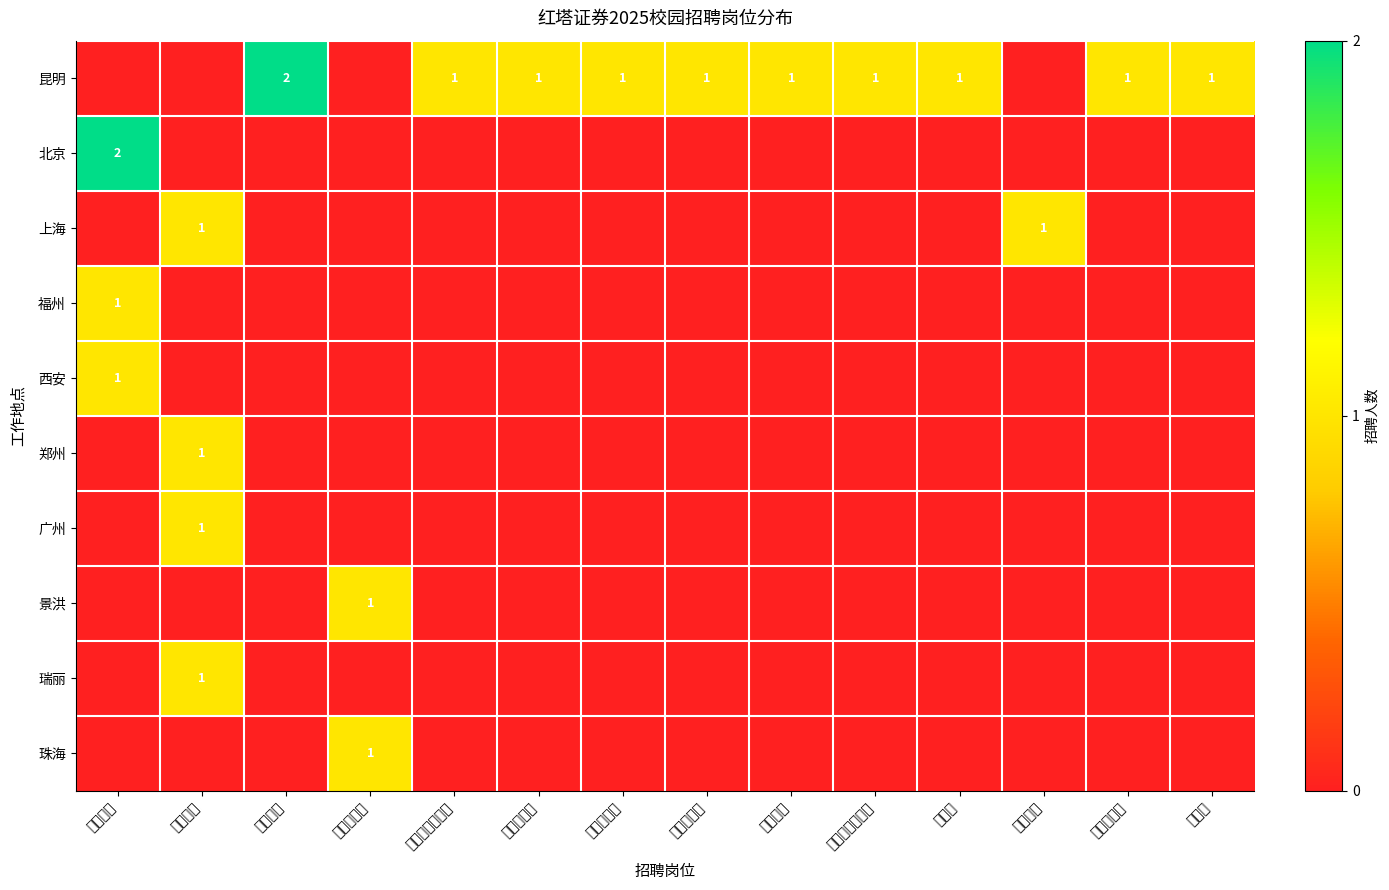

At how many categories does at least one series exceed 0?

14